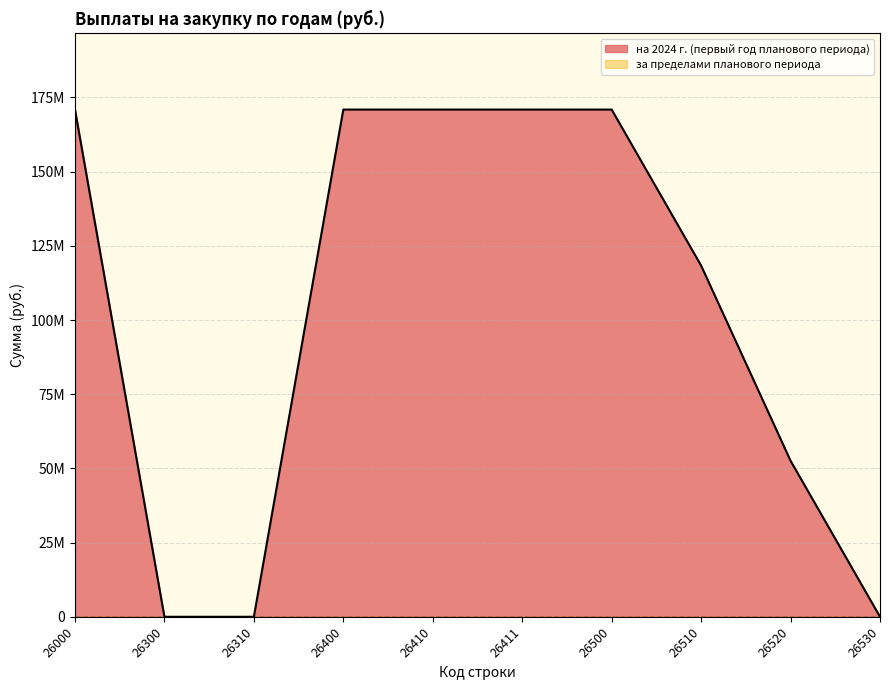

Does the chart have visible grid lines?

Yes